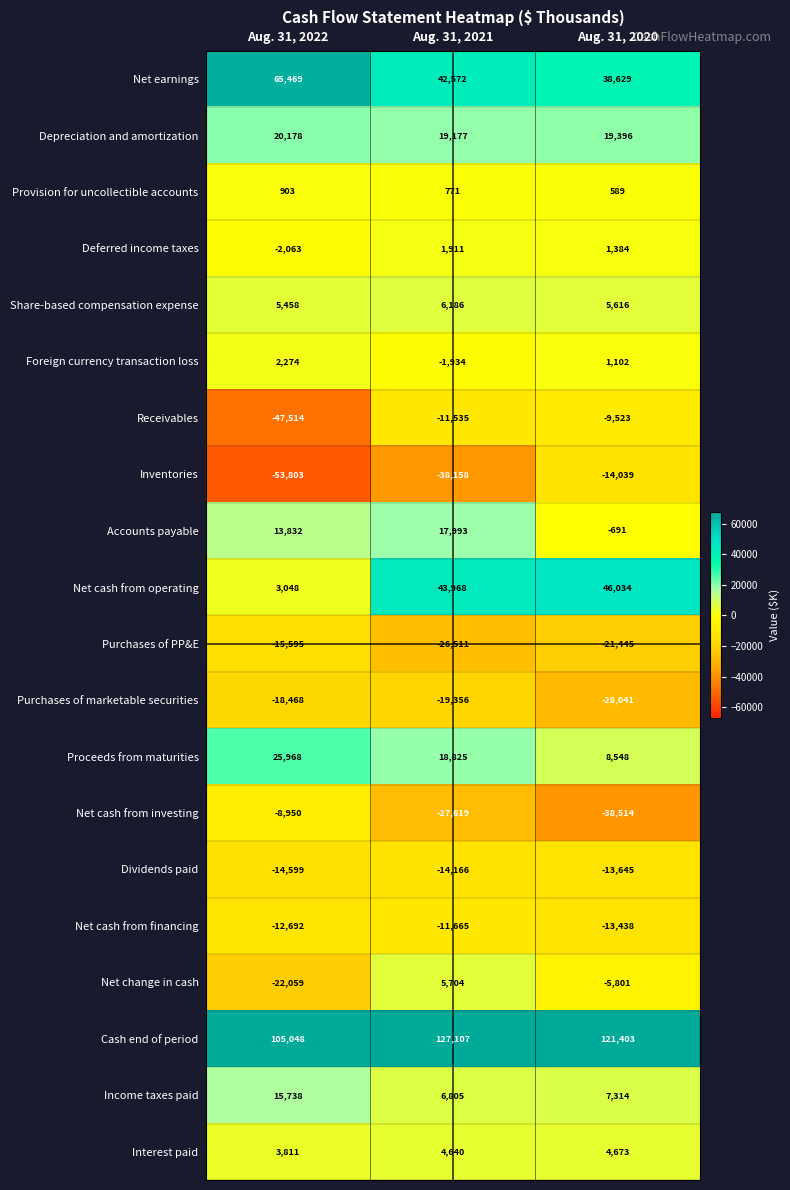

The value of Purchases of marketable securities at Aug. 31, 2022 is -9906. True or false?

False